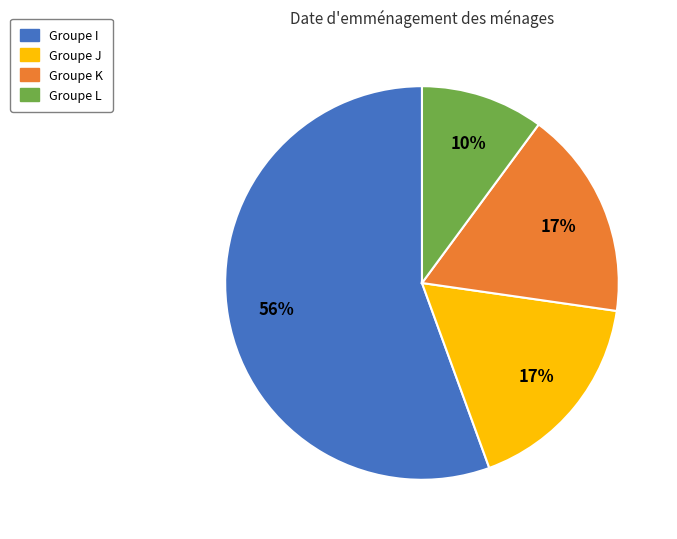

Count the number of slices in the pie.

4